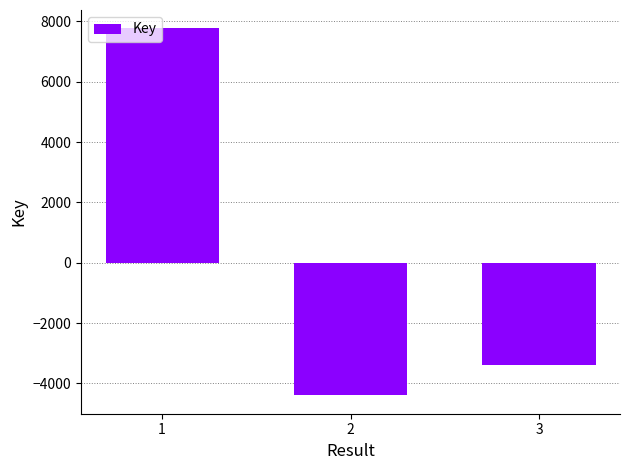

How many values are below -3378?

2